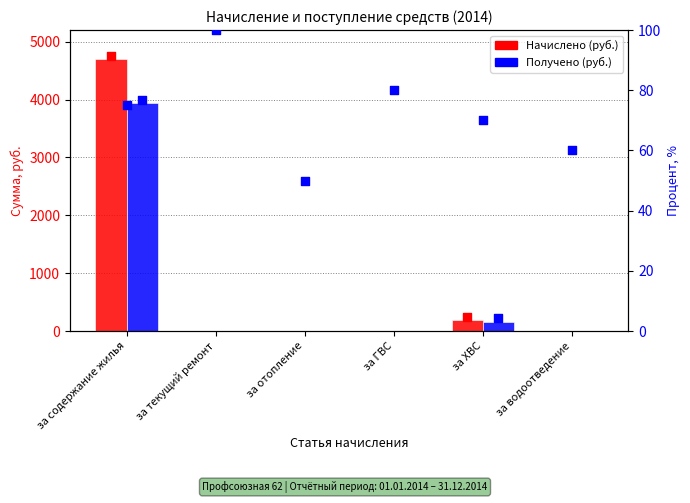

Which series reaches the minimum Y coordinate?

Начислено